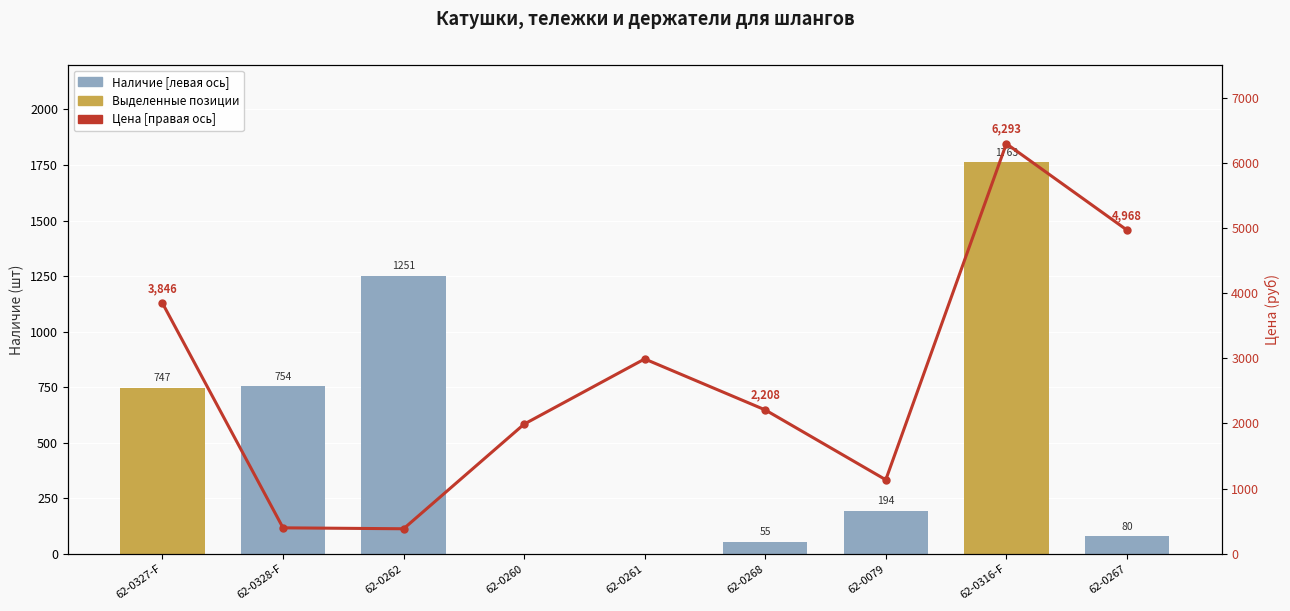

Is the value of Цена [правая ось] at 62-0262 greater than the value of Наличие [левая ось] at 62-0267?

Yes